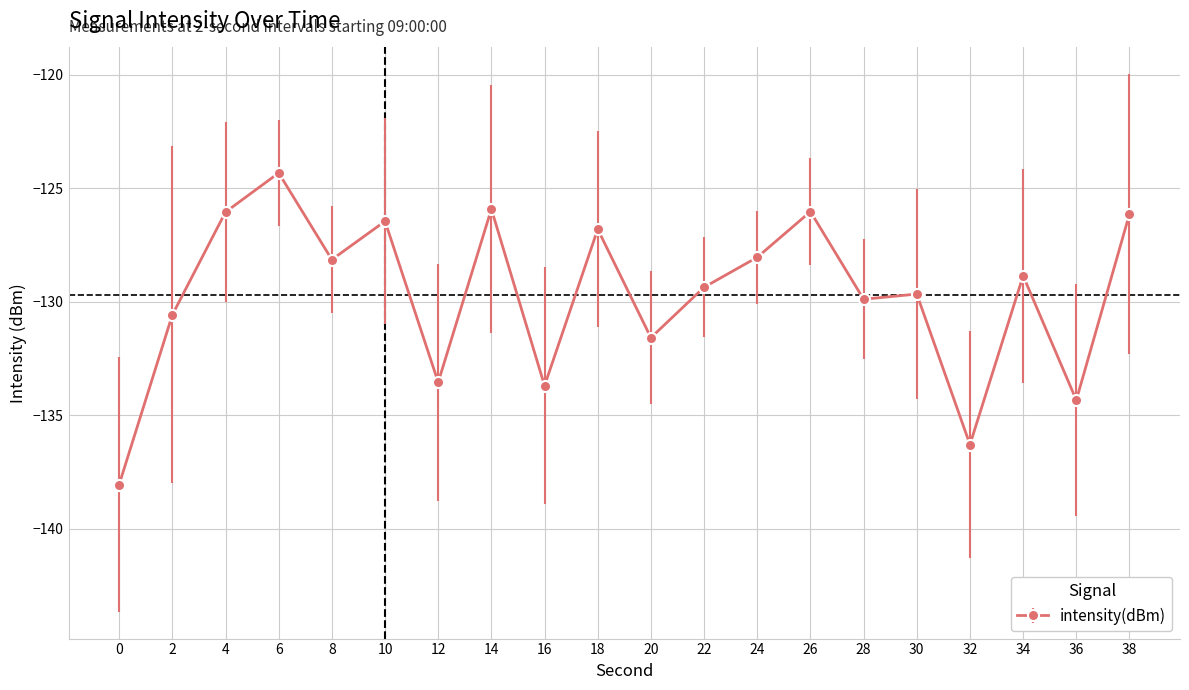

Is it true that the value at 34 is -128.9?

True